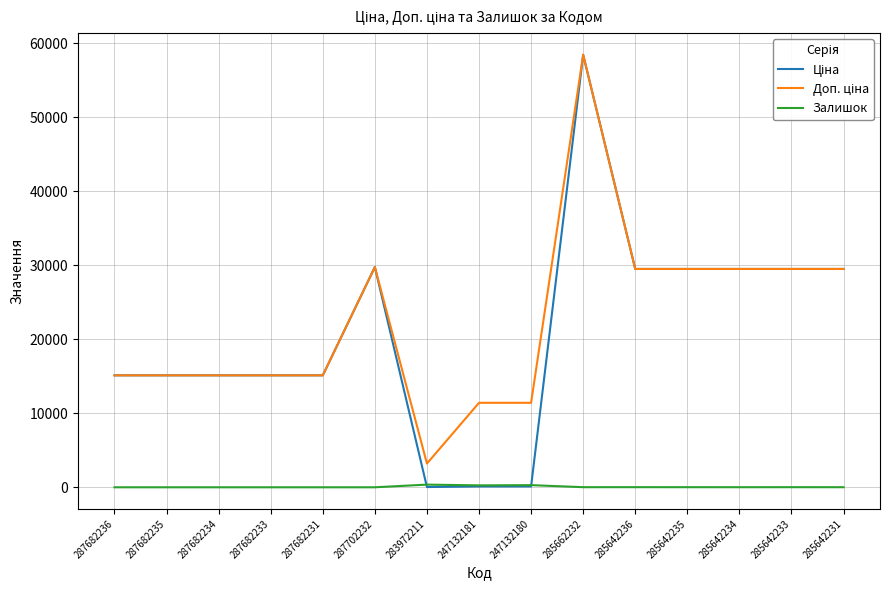

True or false: Залишок has a value of 0.0 at 287682231.

True